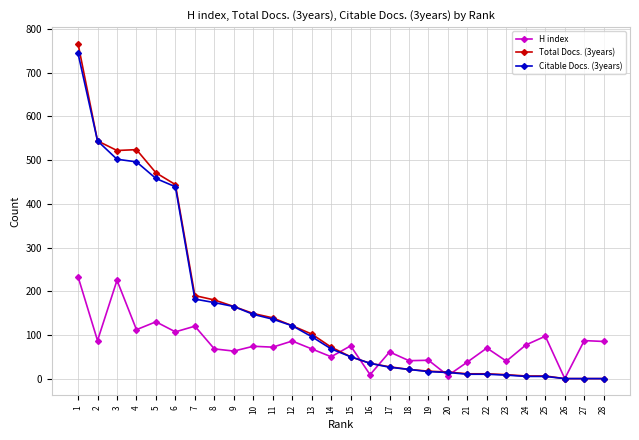

Which series has the largest range (max minus min)?

Total Docs. (3years)